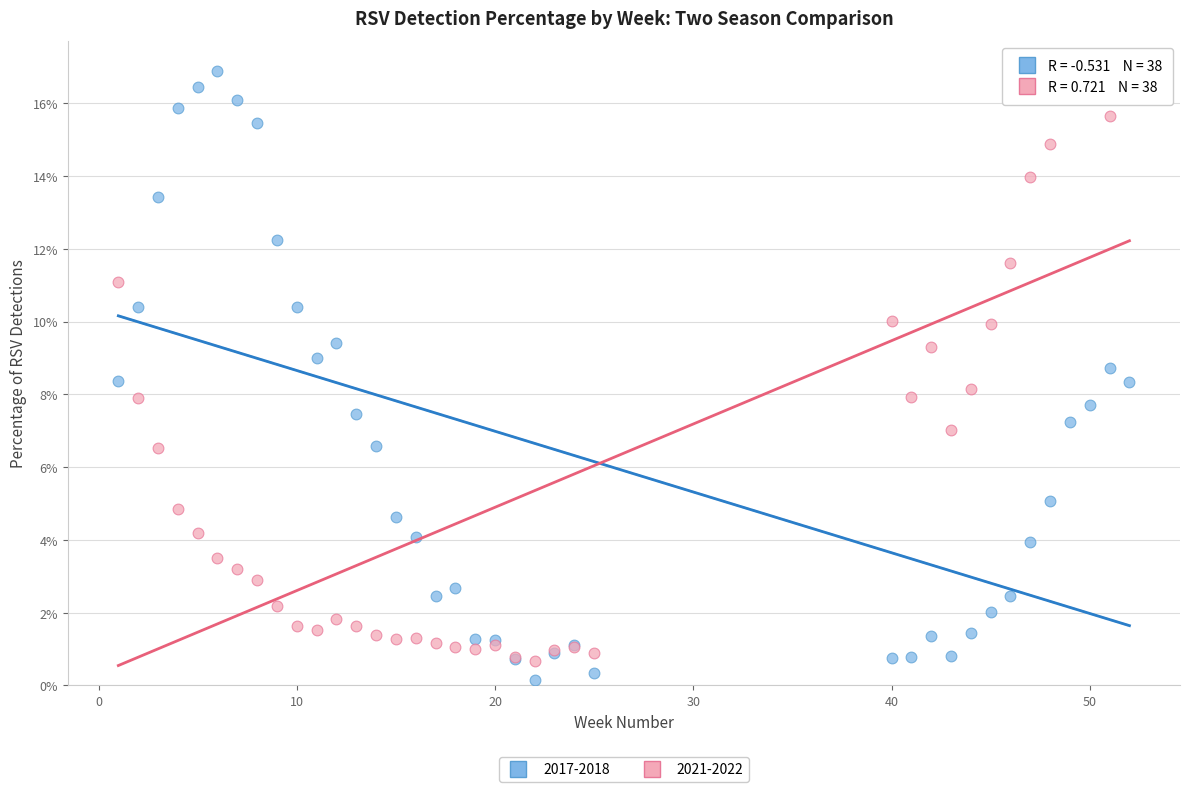

Which series contains the lowest Y value?

2017-2018